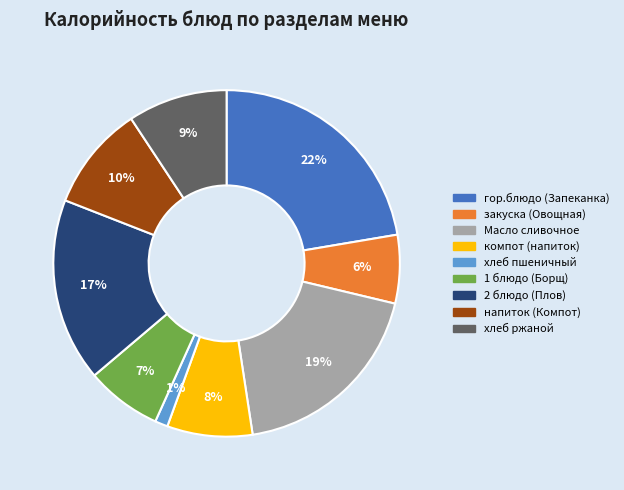

Rank the categories by value from highest to lowest.

гор.блюдо (Запеканка), Масло сливочное, 2 блюдо (Плов), напиток (Компот), хлеб ржаной, компот (напиток), 1 блюдо (Борщ), закуска (Овощная), хлеб пшеничный